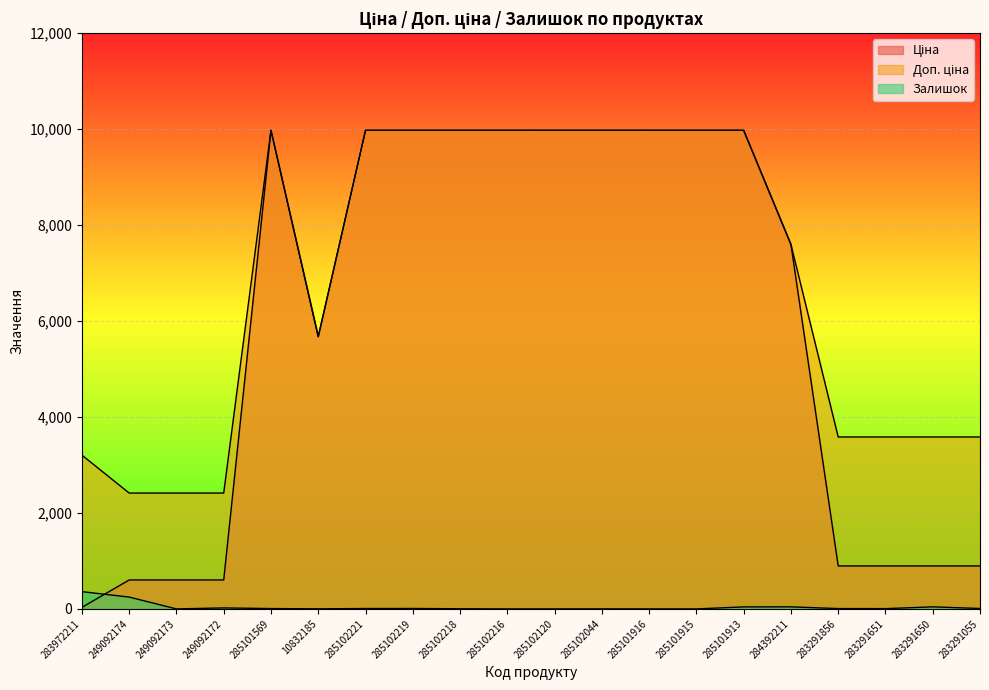

What is the label of the 3rd point from the right?

283291651